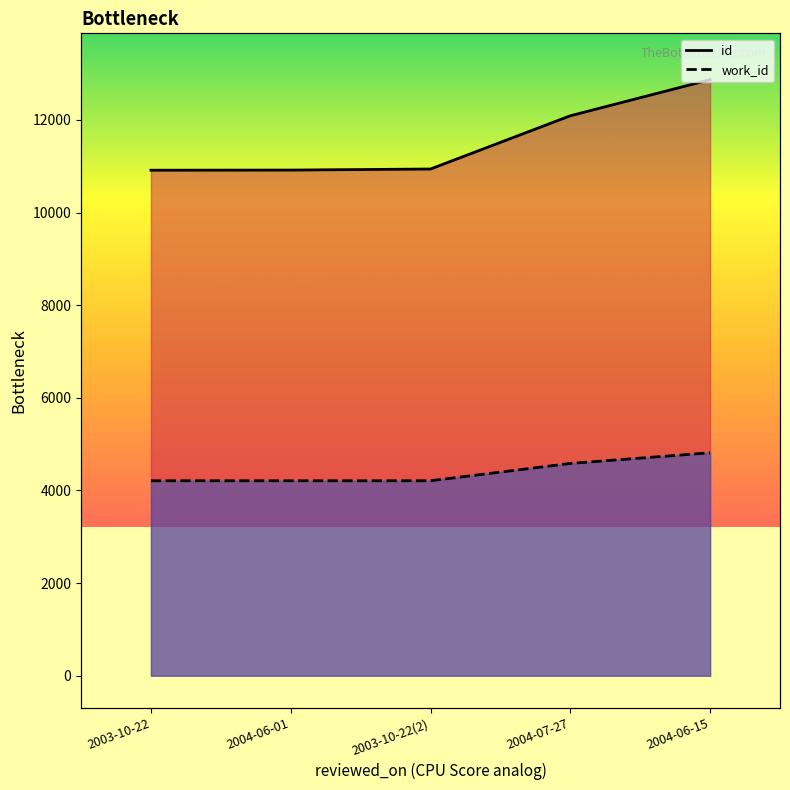

Which label corresponds to the largest value in the chart?

2004-06-15